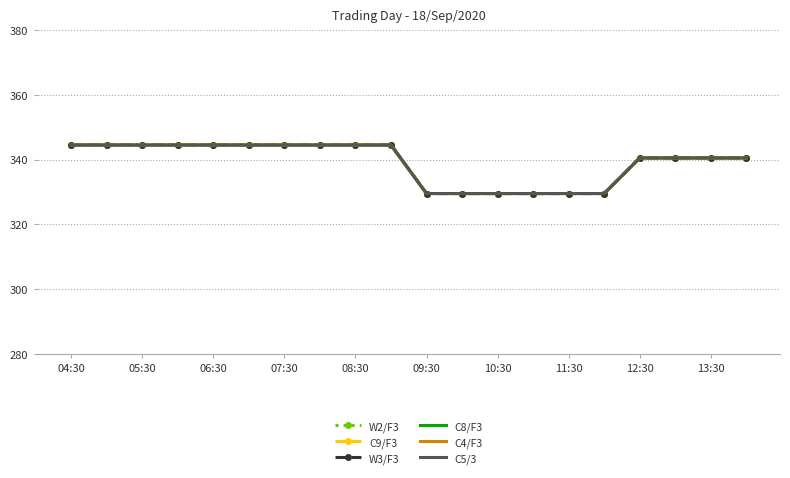

True or false: C9/F3 and C8/F3 intersect in this chart.

False